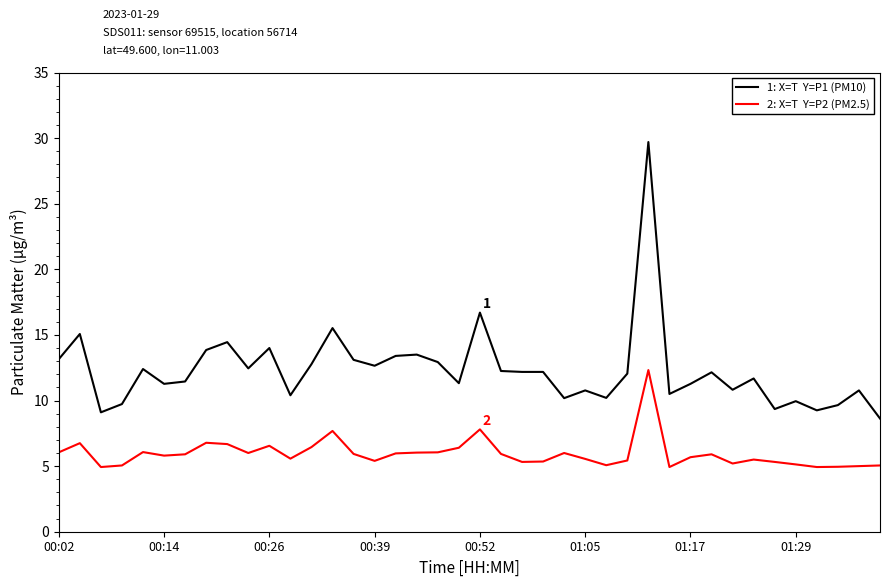

What is the smallest value displayed?

4.9